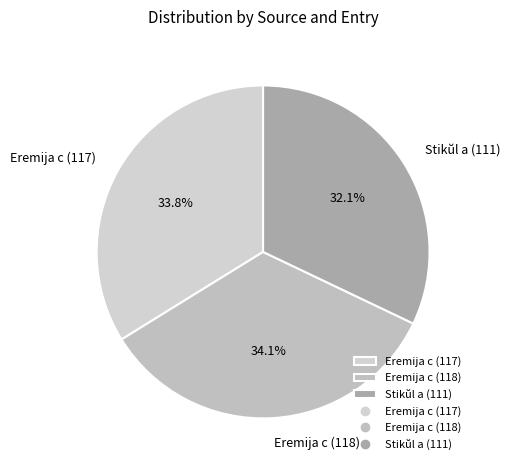

What is the smallest slice in the pie chart?

Stikŭl a (111)